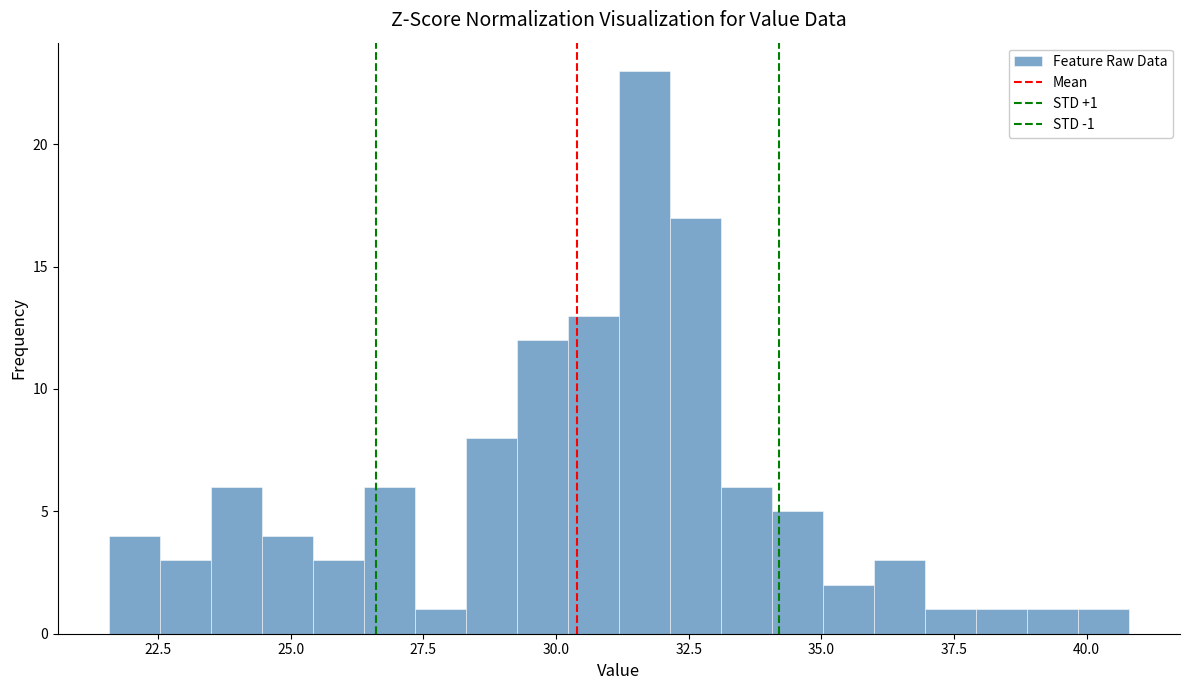

Around what value on the x-axis is the tallest bar? Give the approximate position of its centre, as read against the axis.

31.5